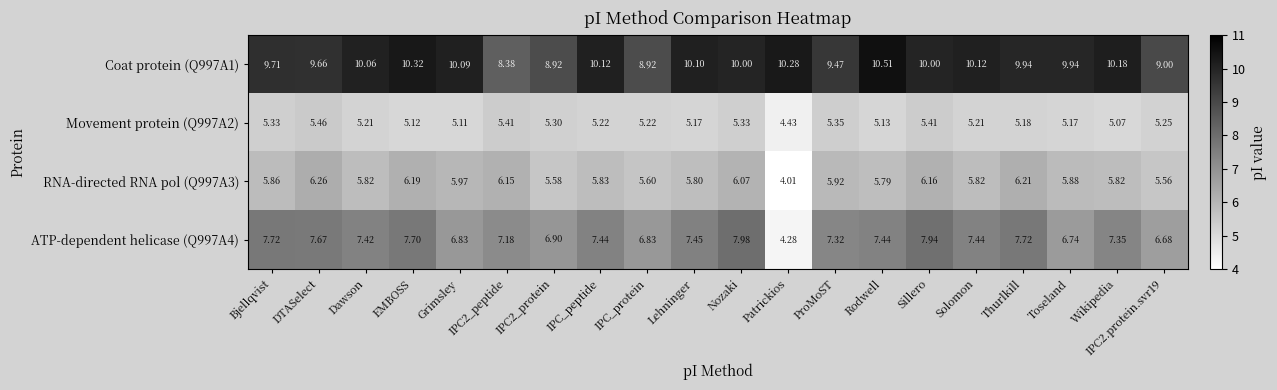

Which category has the highest value in the RNA-directed RNA pol (Q997A3) series?

DTASelect